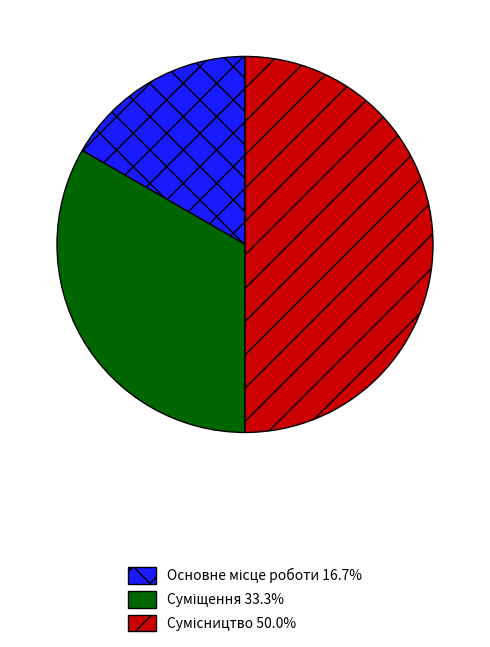

Count the number of slices in the pie.

3